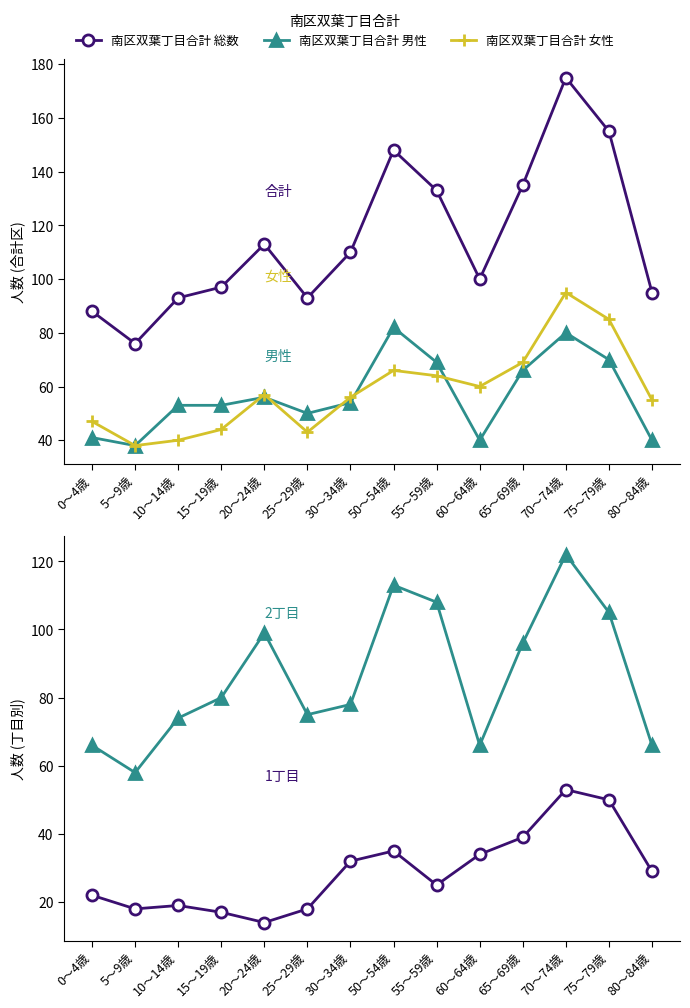

Which series has the widest spread of values?

南区双葉丁目合計 総数